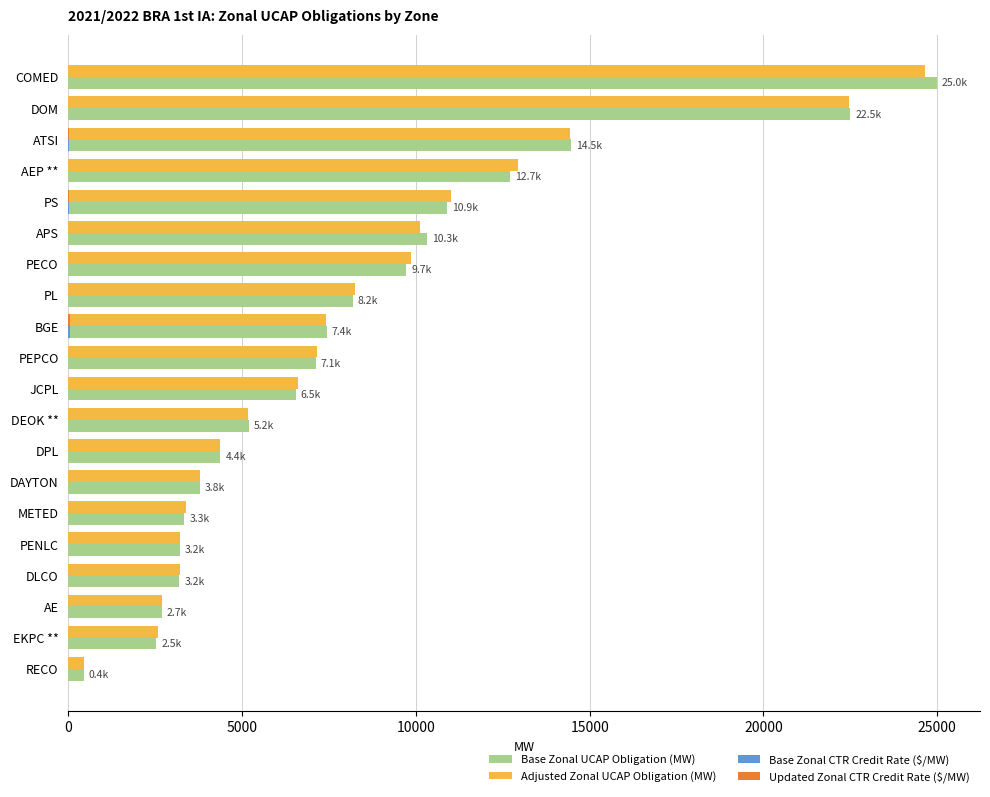

Is it true that Base Zonal UCAP Obligation (MW) equals 10901.1 at PS?

True